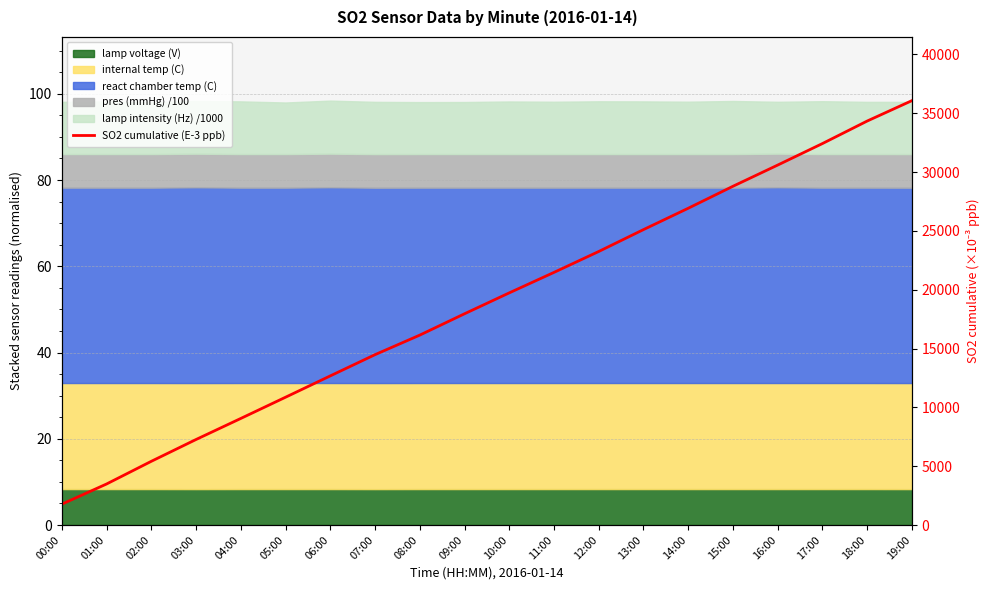

True or false: the data shows 5415 at 02:00.

True